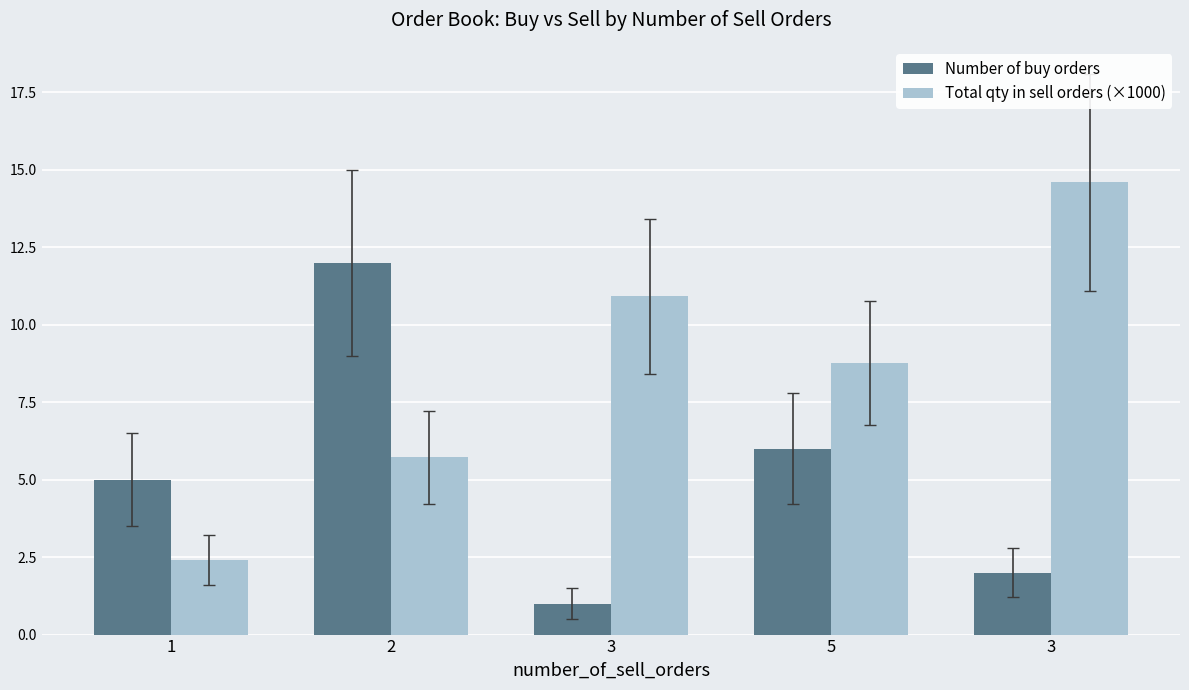

Are the bars grouped side by side (vs. stacked)?

Yes